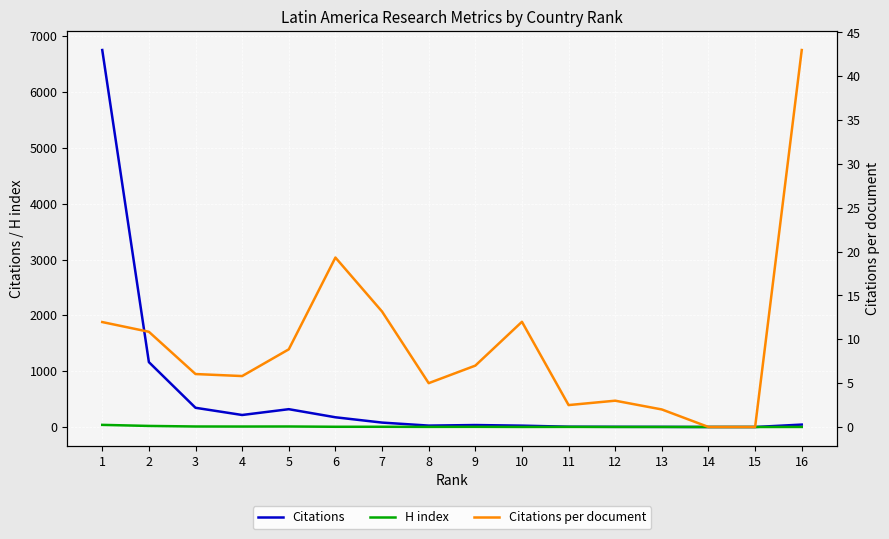

How many lines are shown in the chart?

3